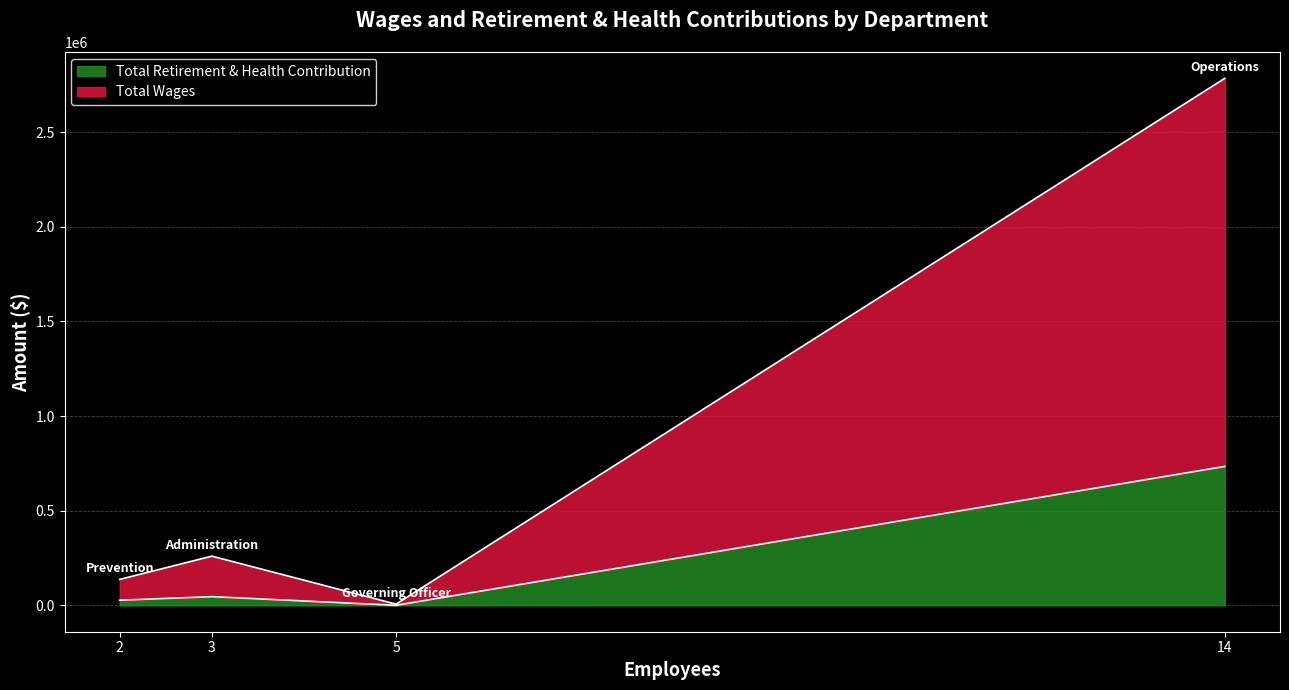

Reading left to right, what are all the values shown in this chart?

Total Wages: Operations=2049673	Administration=213909	Prevention=109965	Governing Officer=6000
Total Retirement & Health Contribution: Operations=733900	Administration=46059	Prevention=27345	Governing Officer=371